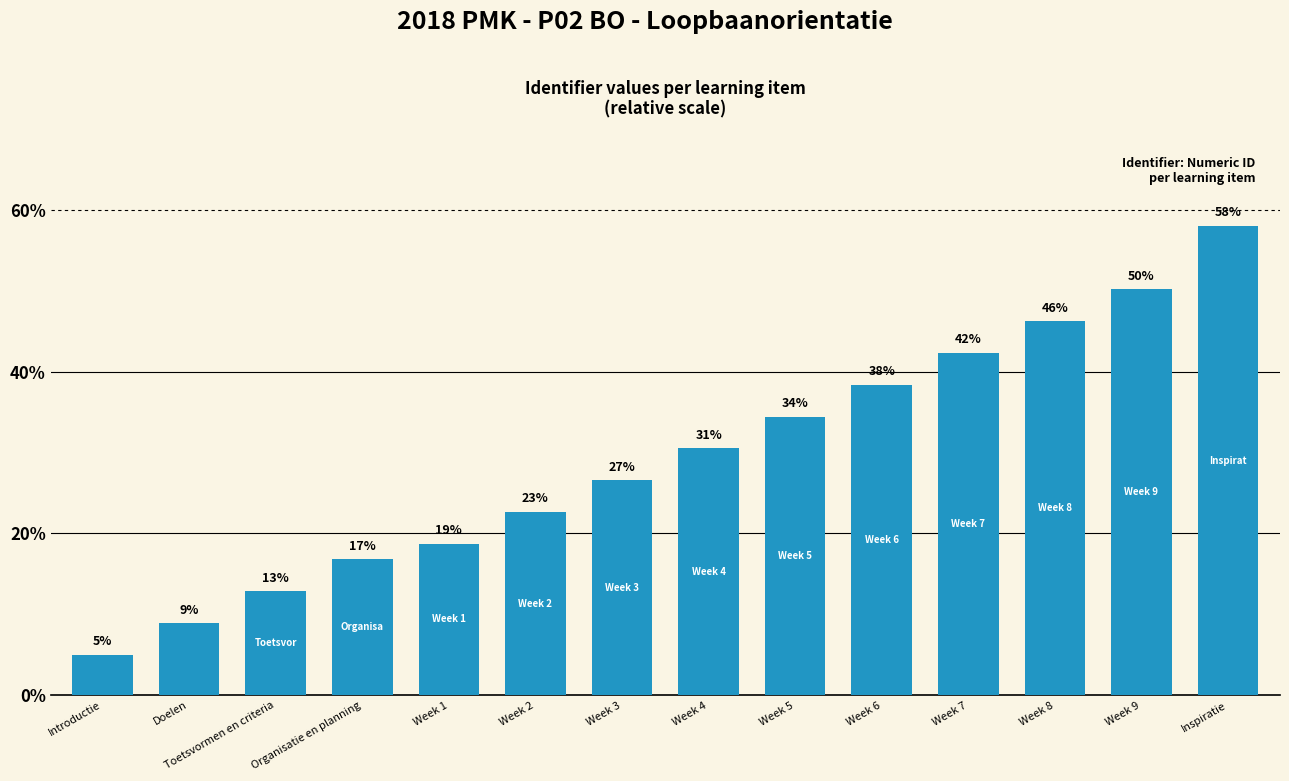

Does the chart contain any negative values?

No